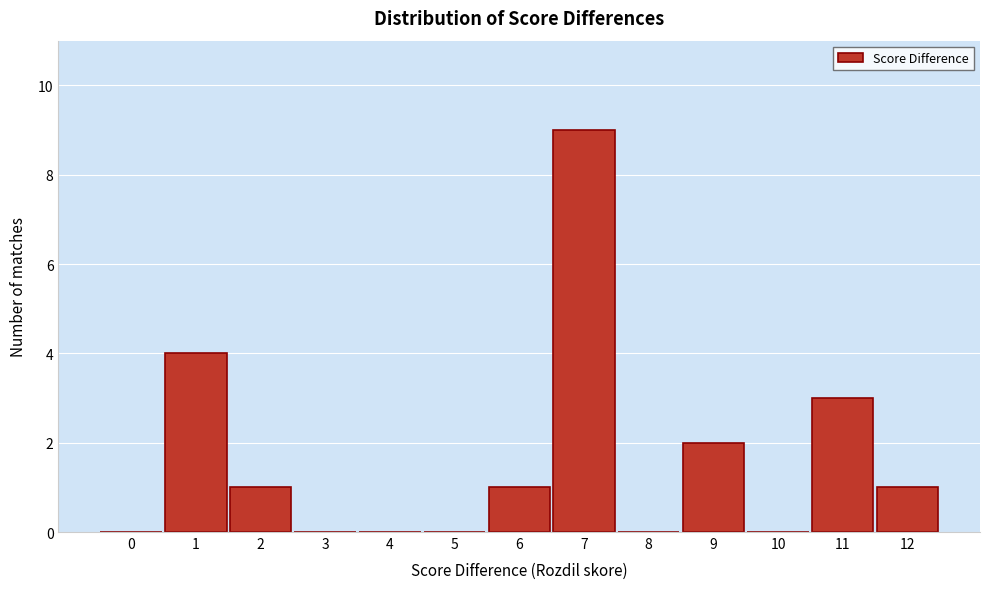

Reading left to right, extract all data points from this chart.

0=0	1=4	2=1	3=0	4=0	5=0	6=1	7=9	8=0	9=2	10=0	11=3	12=1